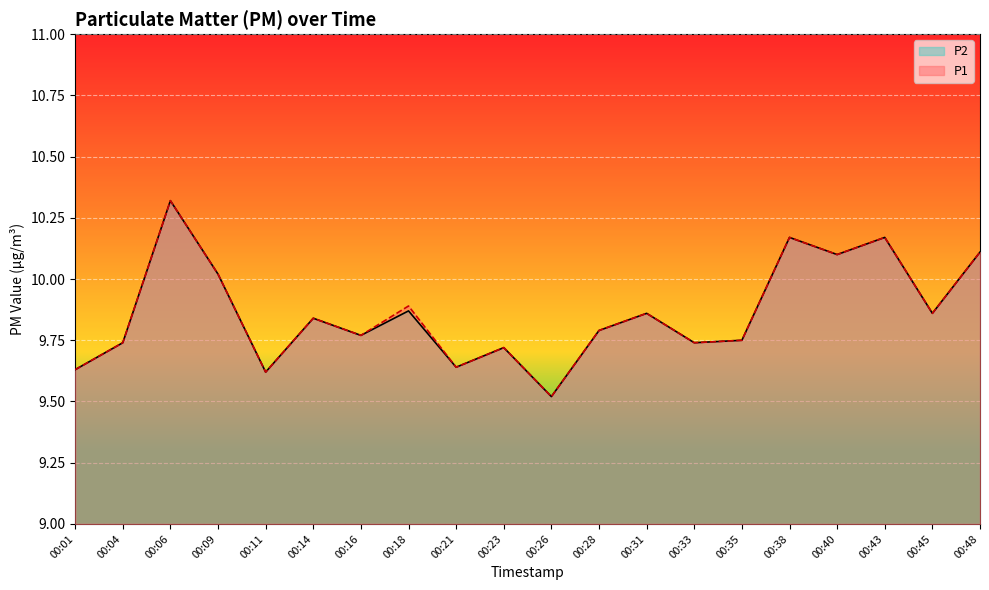

Between 00:04 and 00:11, which series saw the biggest shift?

P1